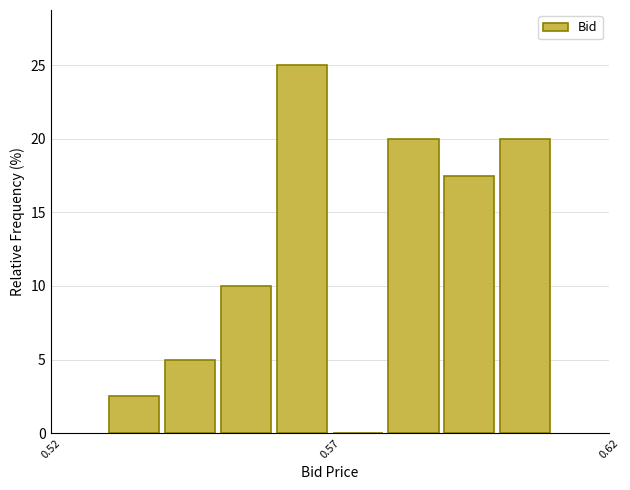

Read against the x-axis, roughly where is the centre of the tallest bar?

0.565